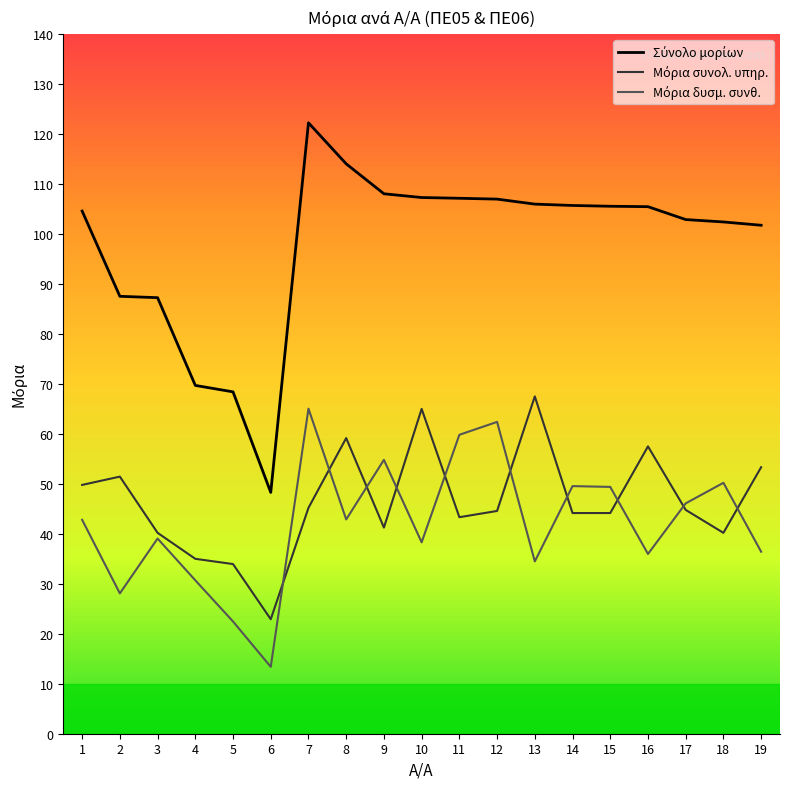

What is the smallest value displayed?

13.4